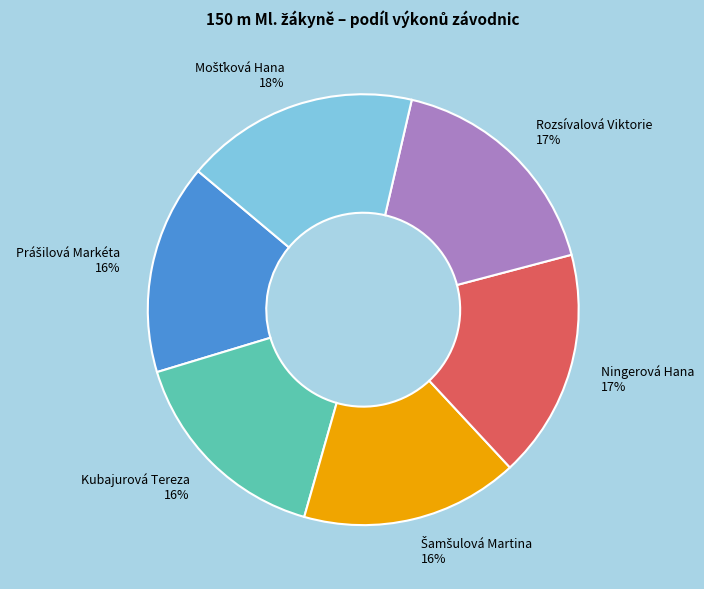

How many slices are in this pie chart?

6